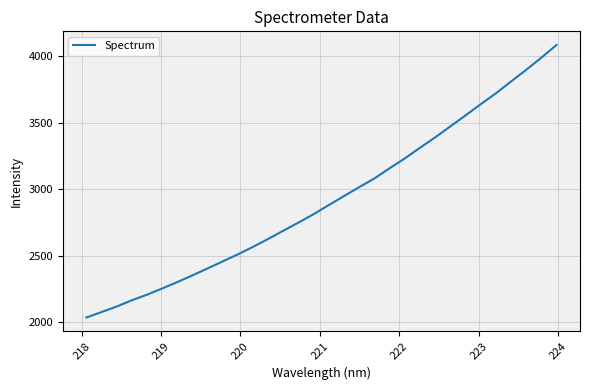

What is the greatest value displayed?

4085.9